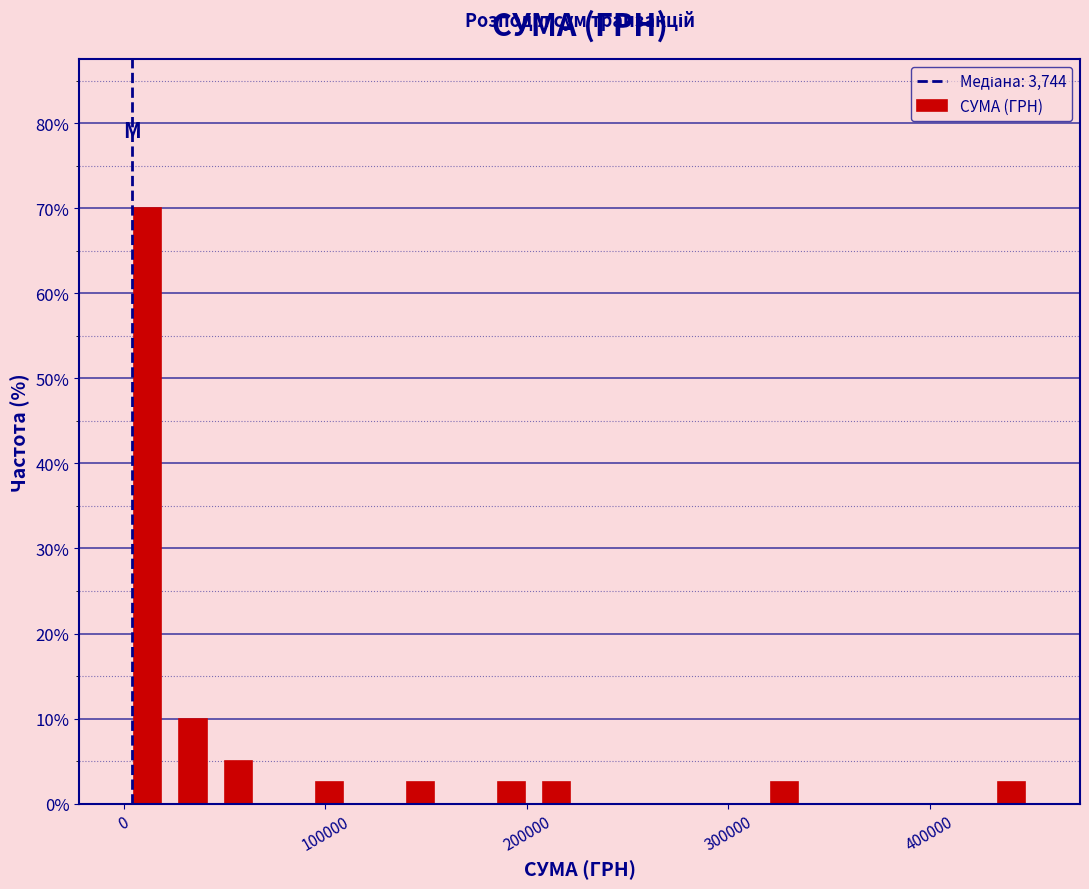

Read against the x-axis, roughly where is the centre of the tallest bar?

10000